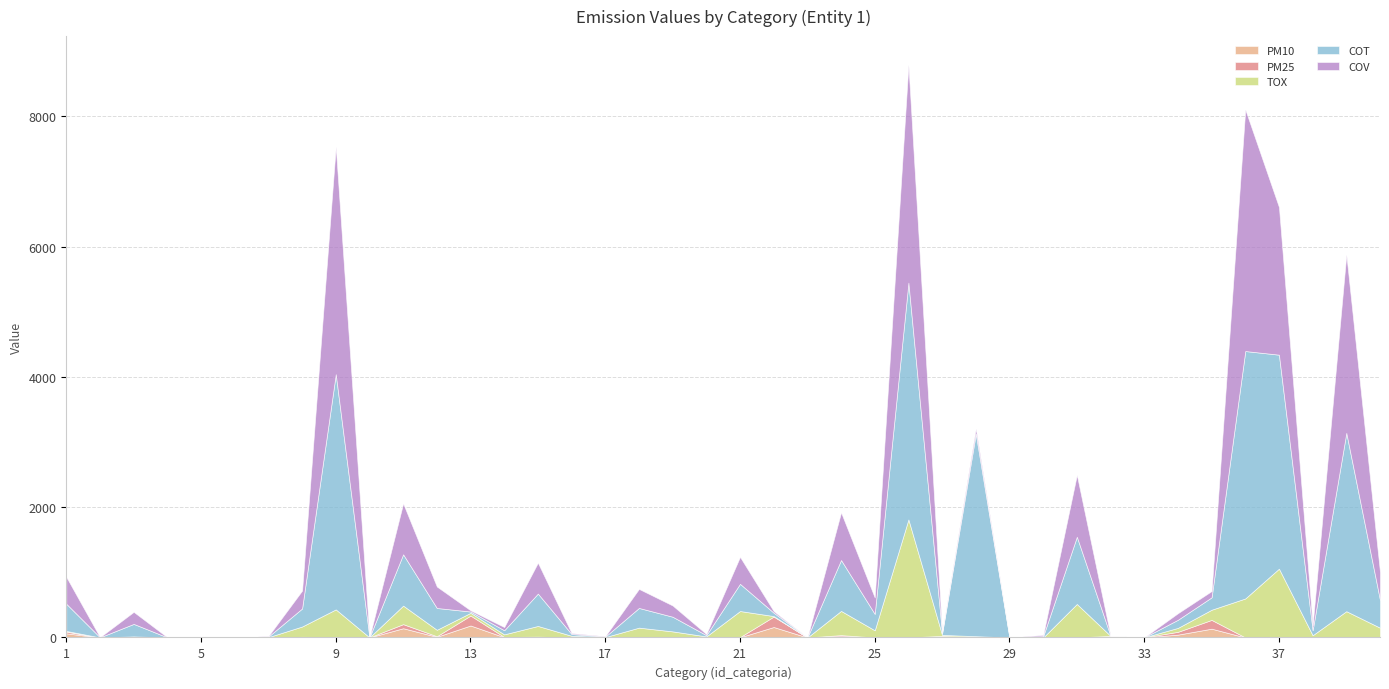

What is the spread (max minus min) of values at 27?

11.3